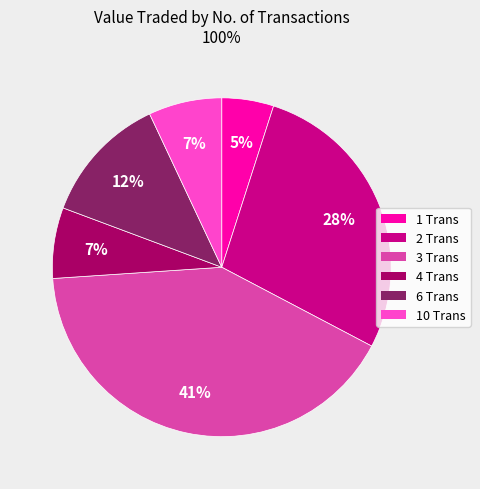

Is there any slice that represents more than half of the pie?

No